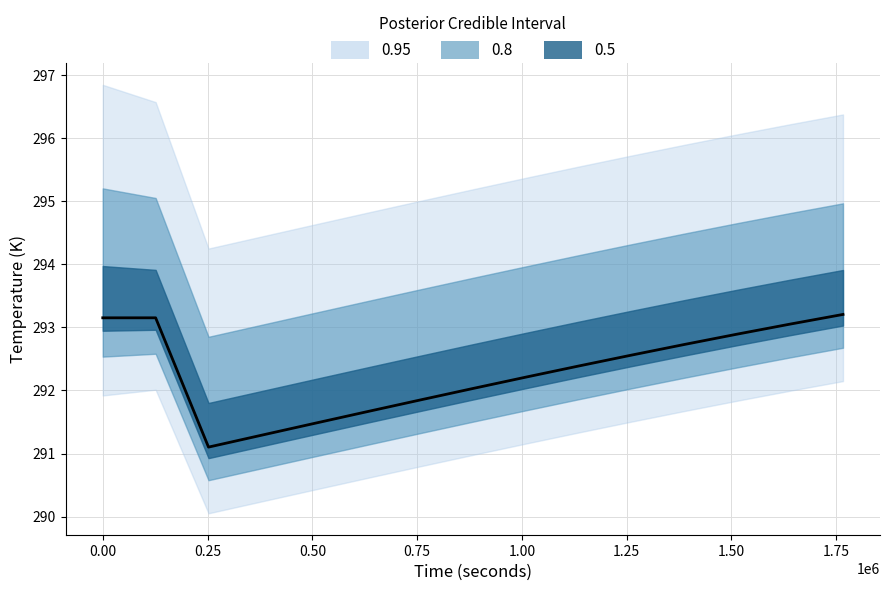

What is the minimum value shown in the chart?

291.1